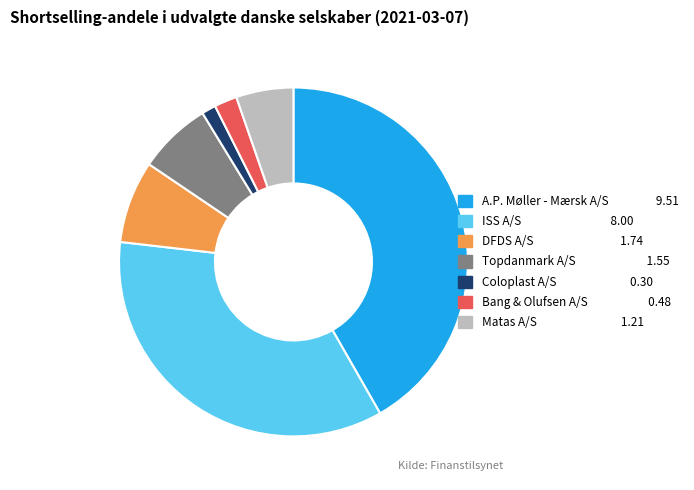

Which has a higher value, Matas A/S or Coloplast A/S?

Matas A/S